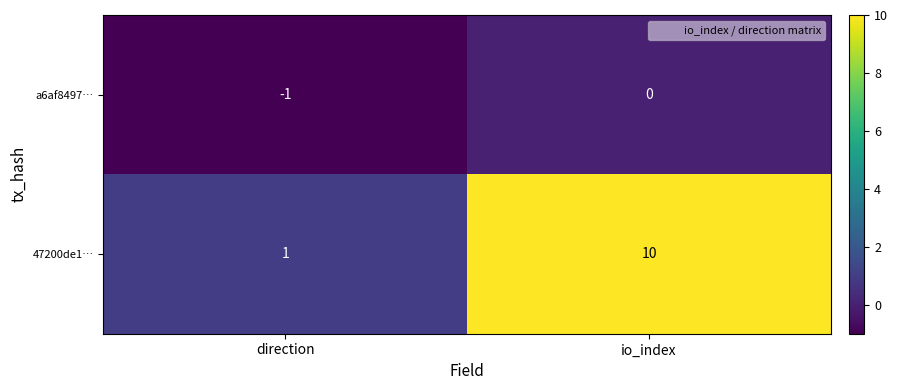

What is the maximum value for 47200de1…?

10